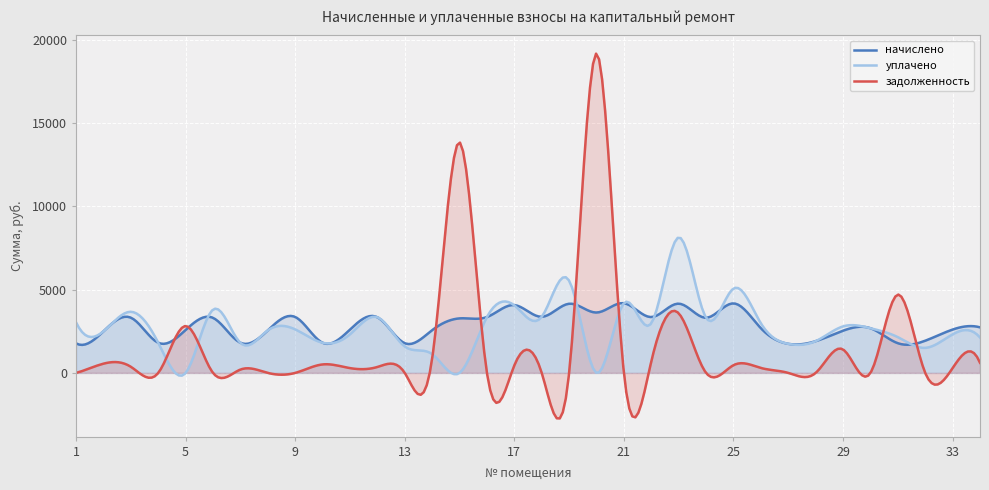

At which label does начислено first exceed 2685?

3